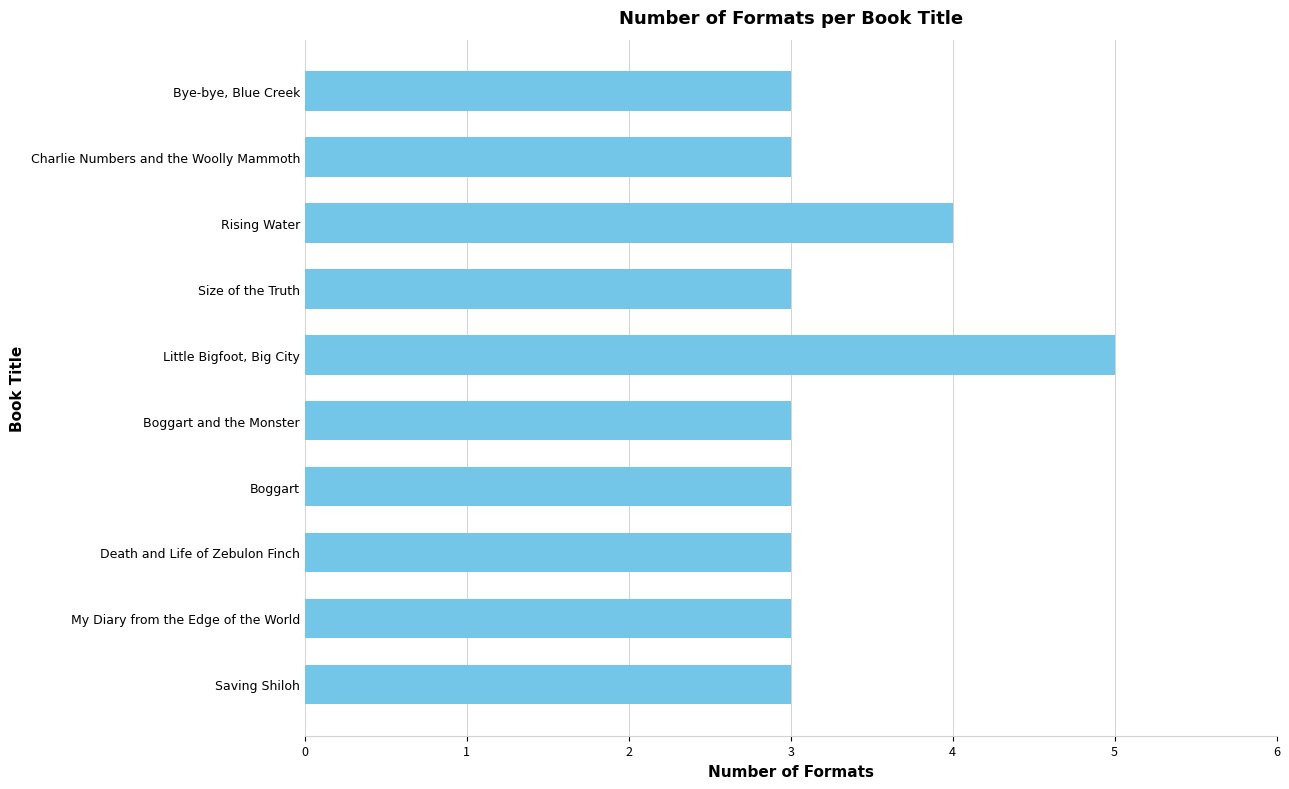

What position from the bottom is Little Bigfoot, Big City?

6